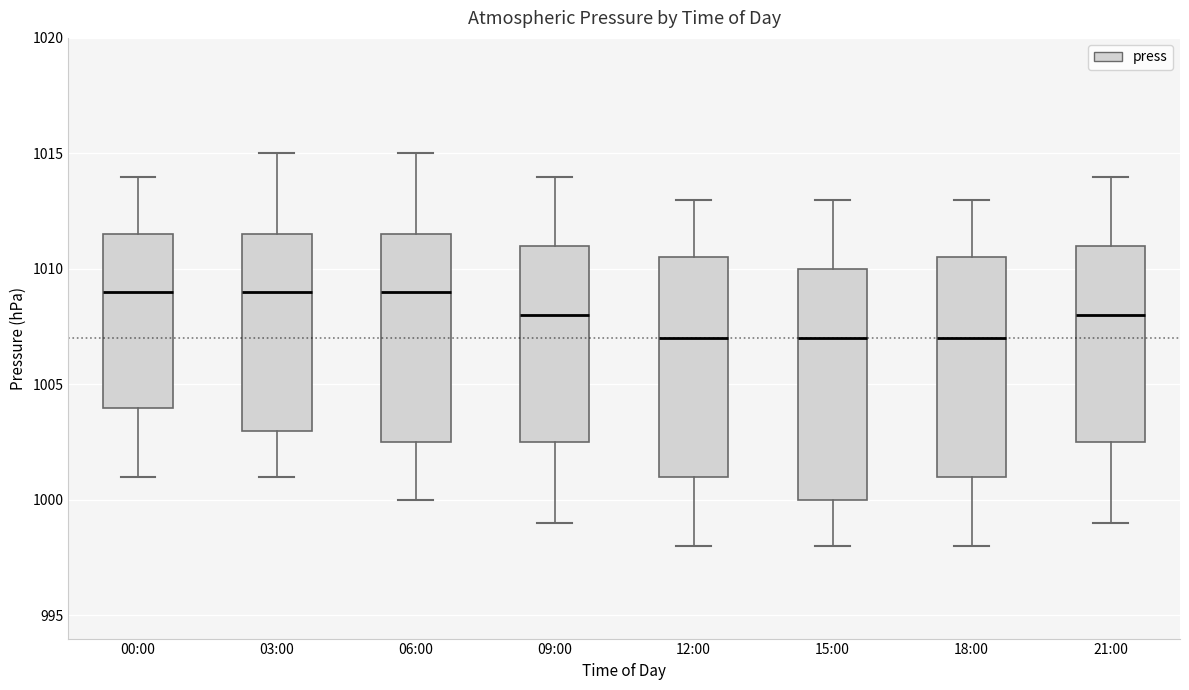

Where does the median line of the box for 21:00 sit on the y-axis? The values are not printed on the chart, so give them approximately, as read against the axis.

1008.0